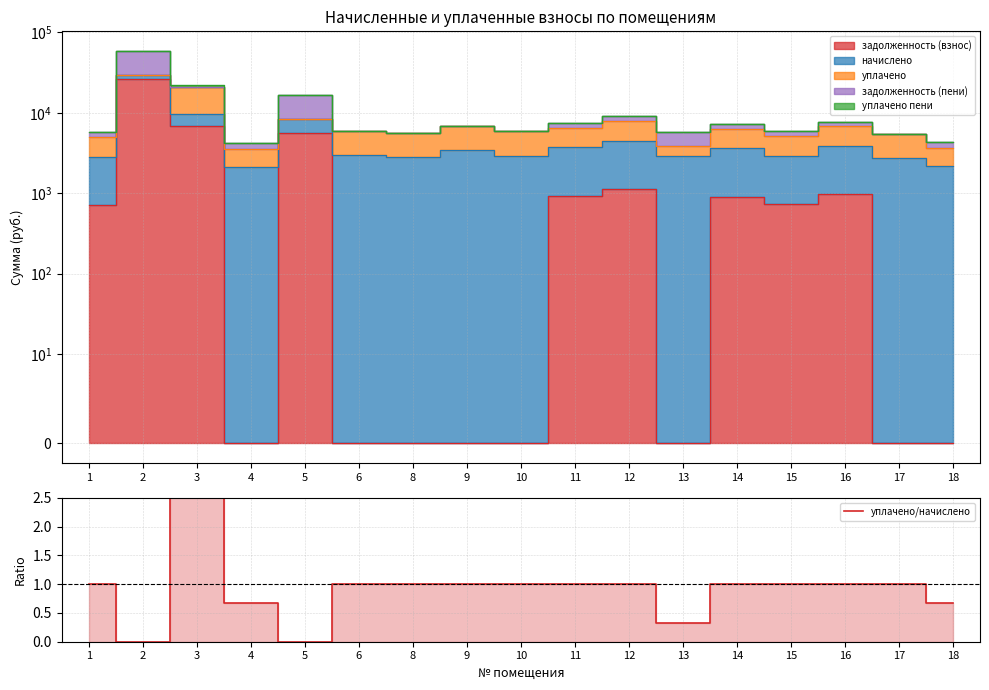

The chart shows a value of 1.6 at 10. True or false?

False